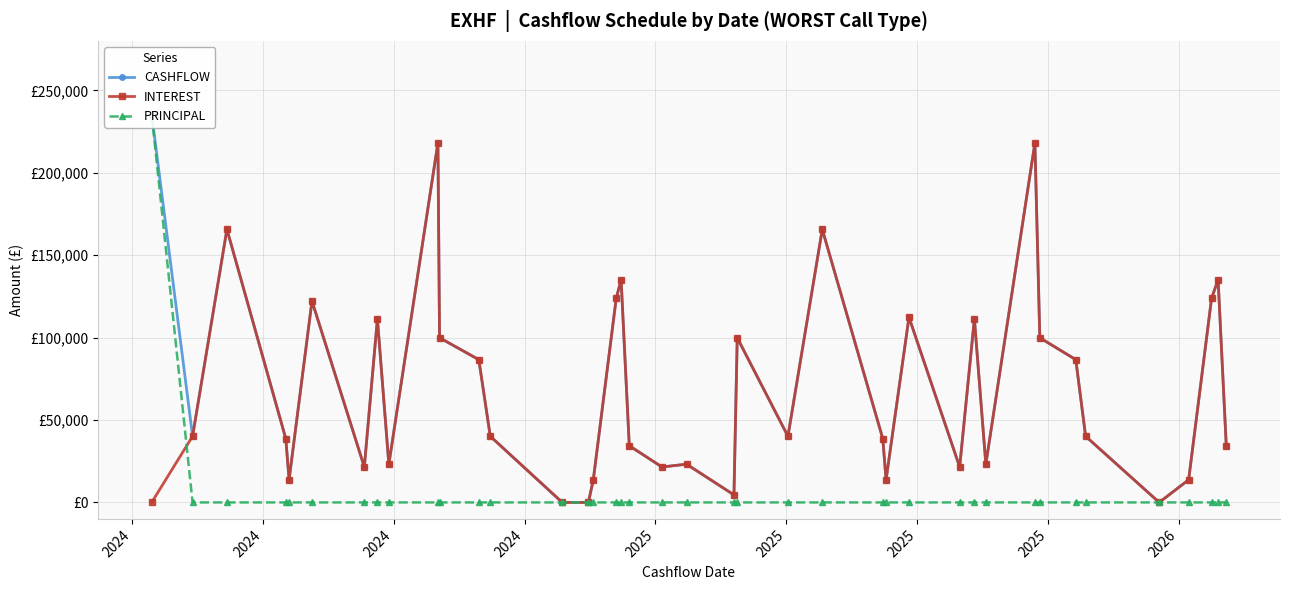

What are all the series names shown in the legend?

CASHFLOW, INTEREST, PRINCIPAL